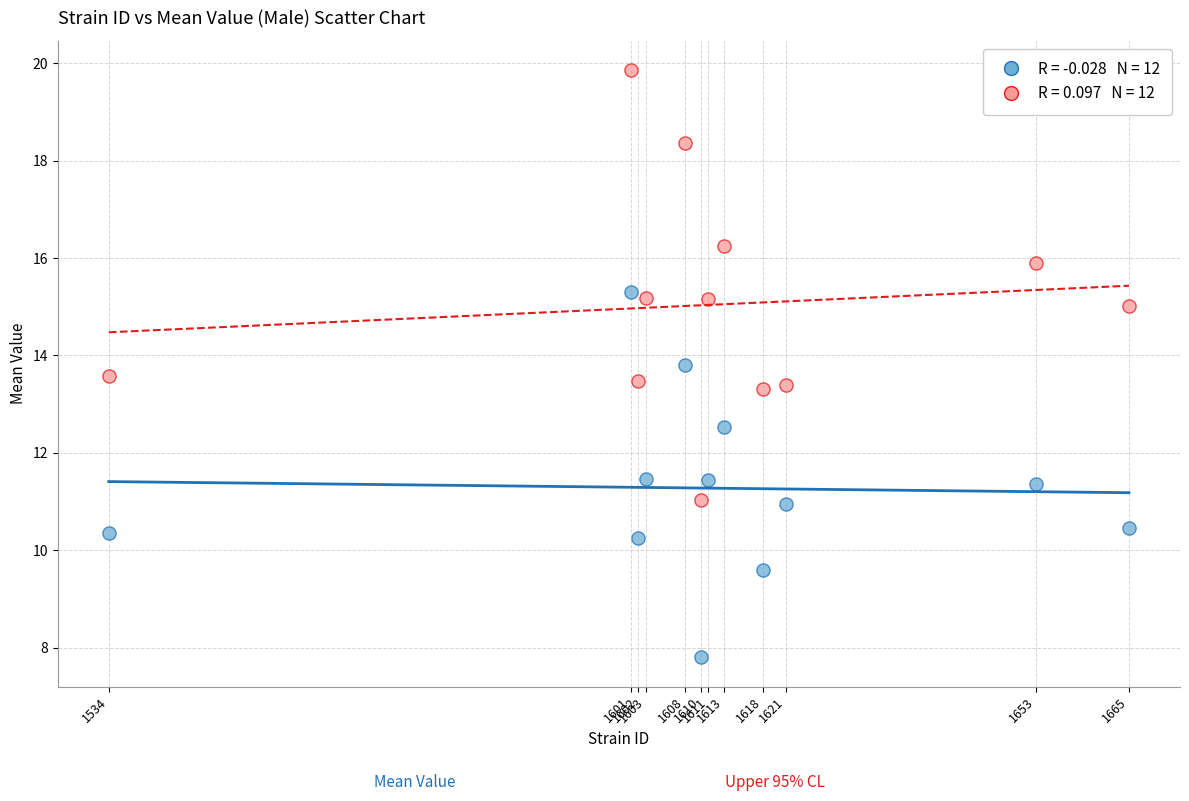

Across all data points, what is the range of Y values (max minus min)?

12.1